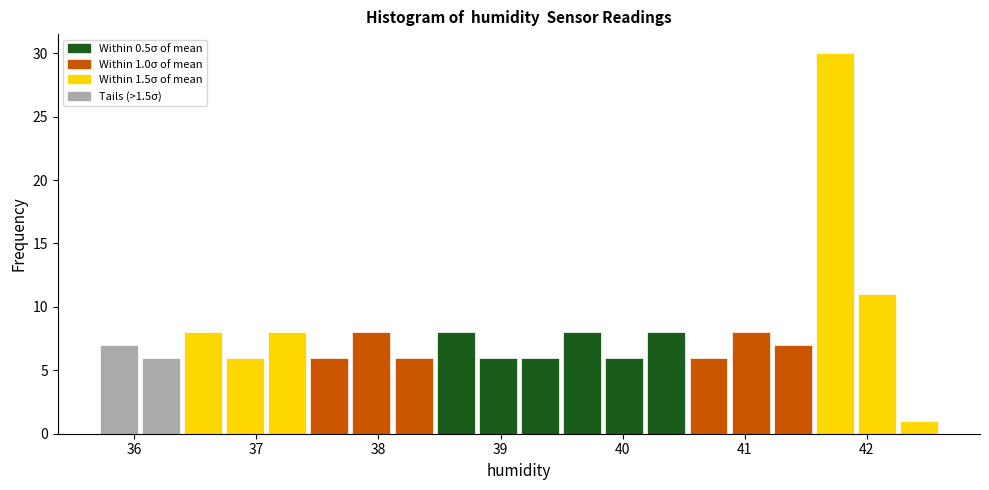

Read against the x-axis, roughly where is the centre of the tallest bar?

41.7